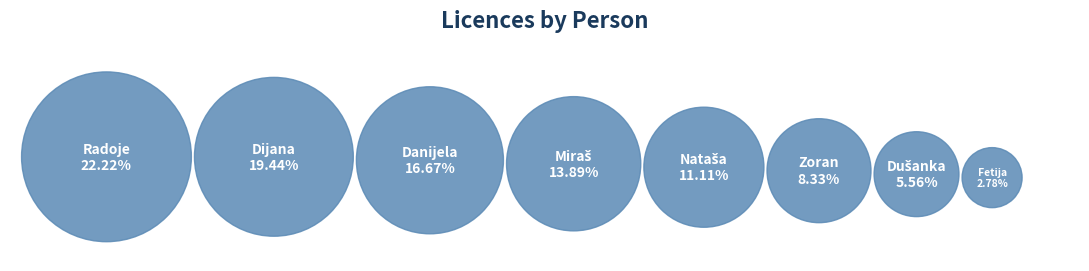

Between Radoje and Miraš, which is larger?

Radoje